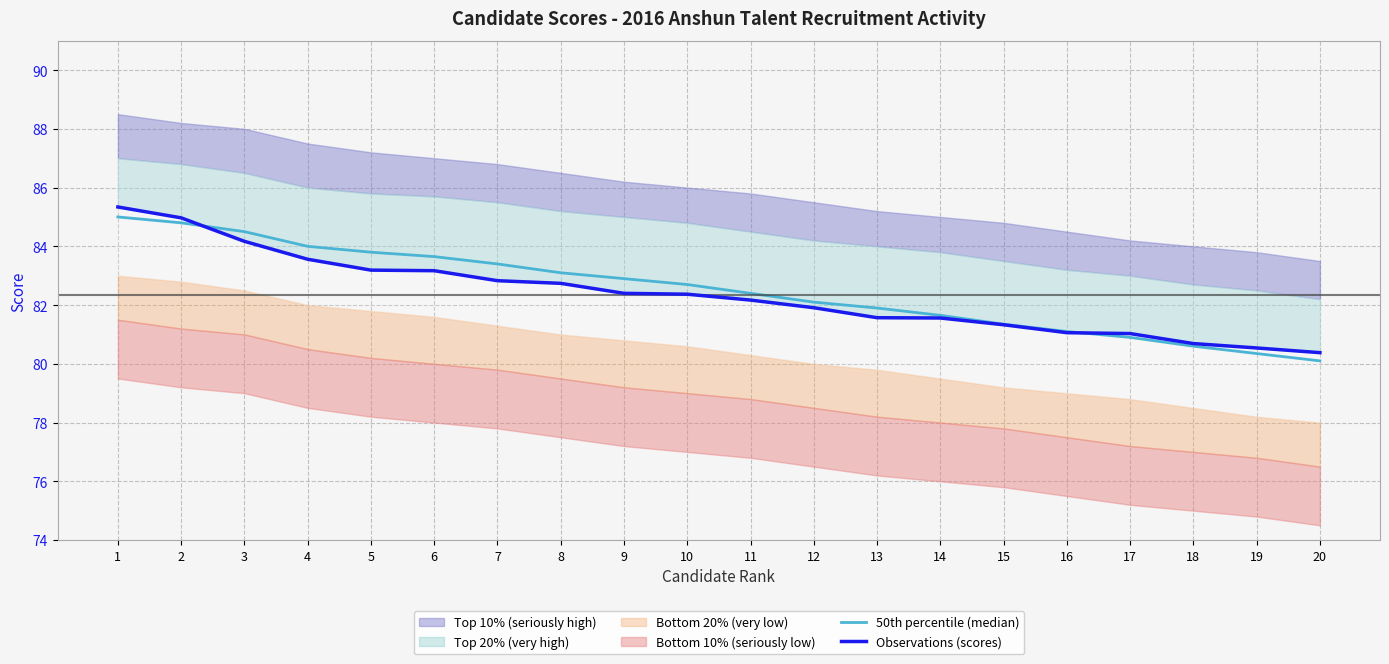

Is this an area chart (filled region under the line)?

No